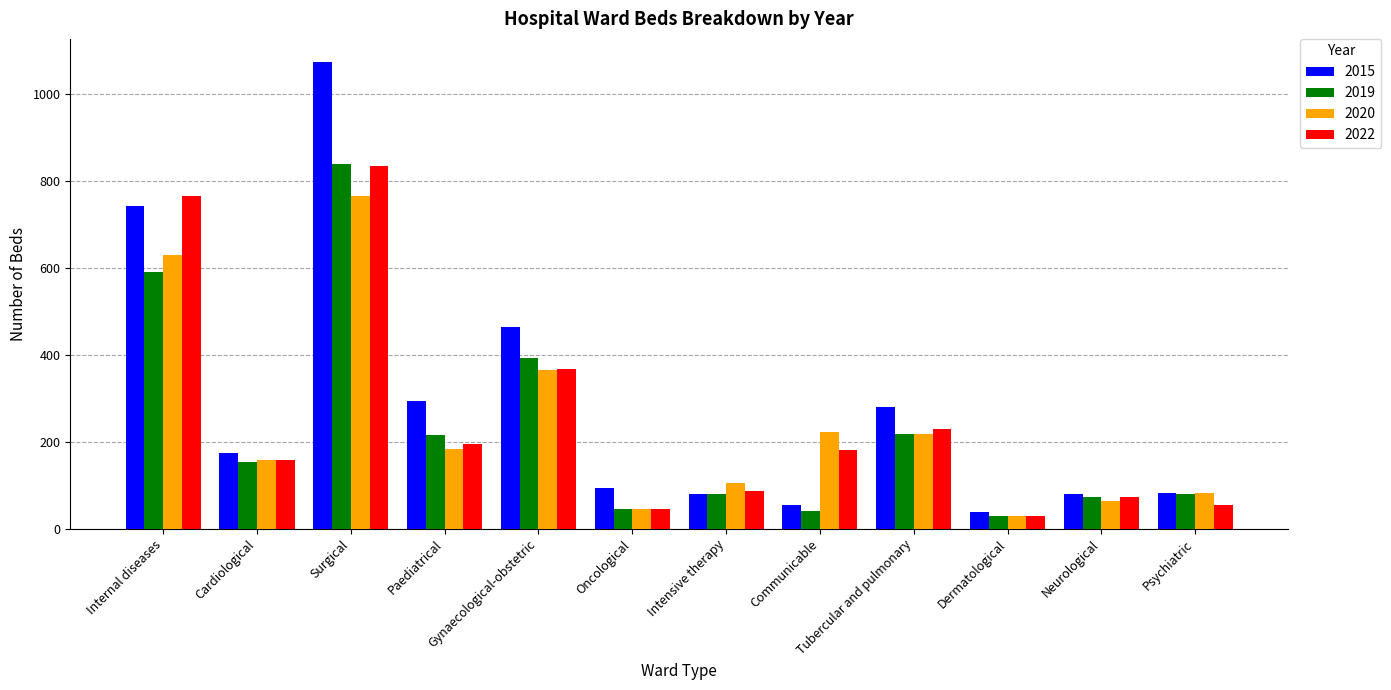

Where does the 2022 series first go above 182?

Internal diseases